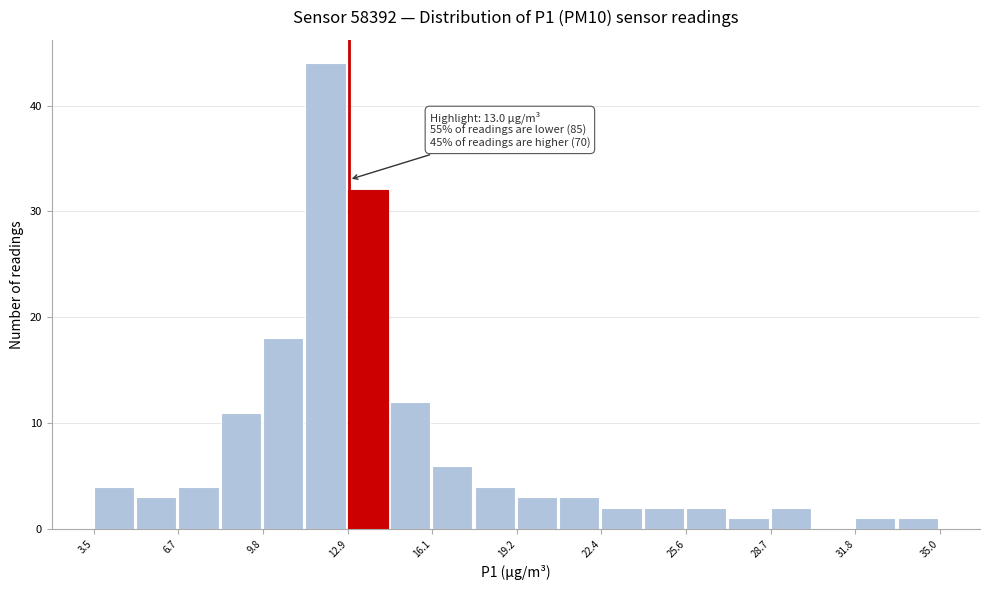

Around what value on the x-axis is the tallest bar? Give the approximate position of its centre, as read against the axis.

12.0